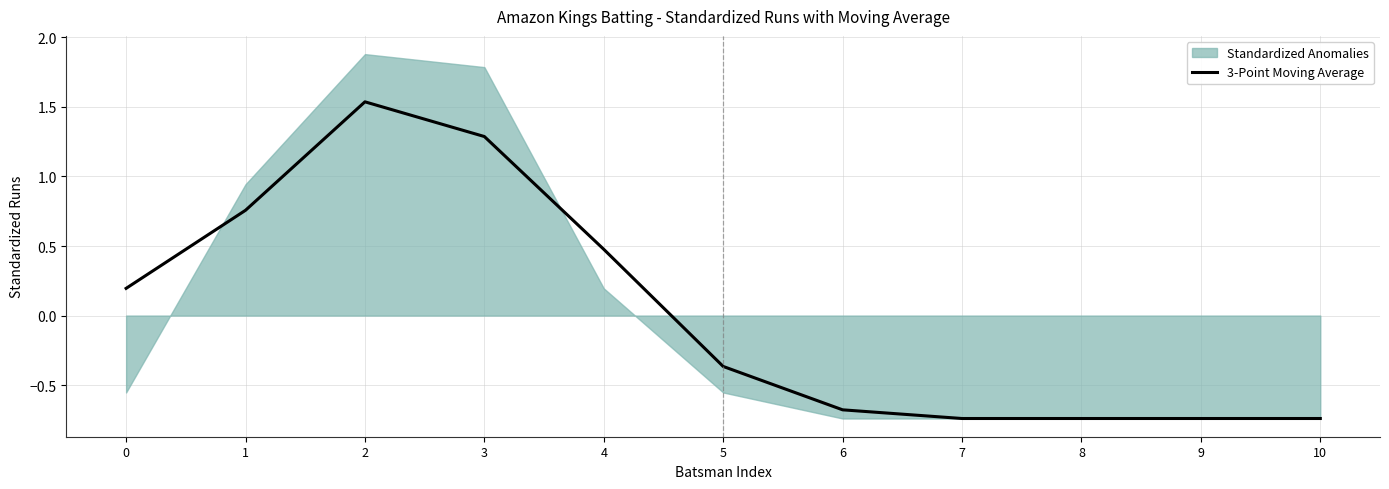

The value at 9 is -0.7. True or false?

True